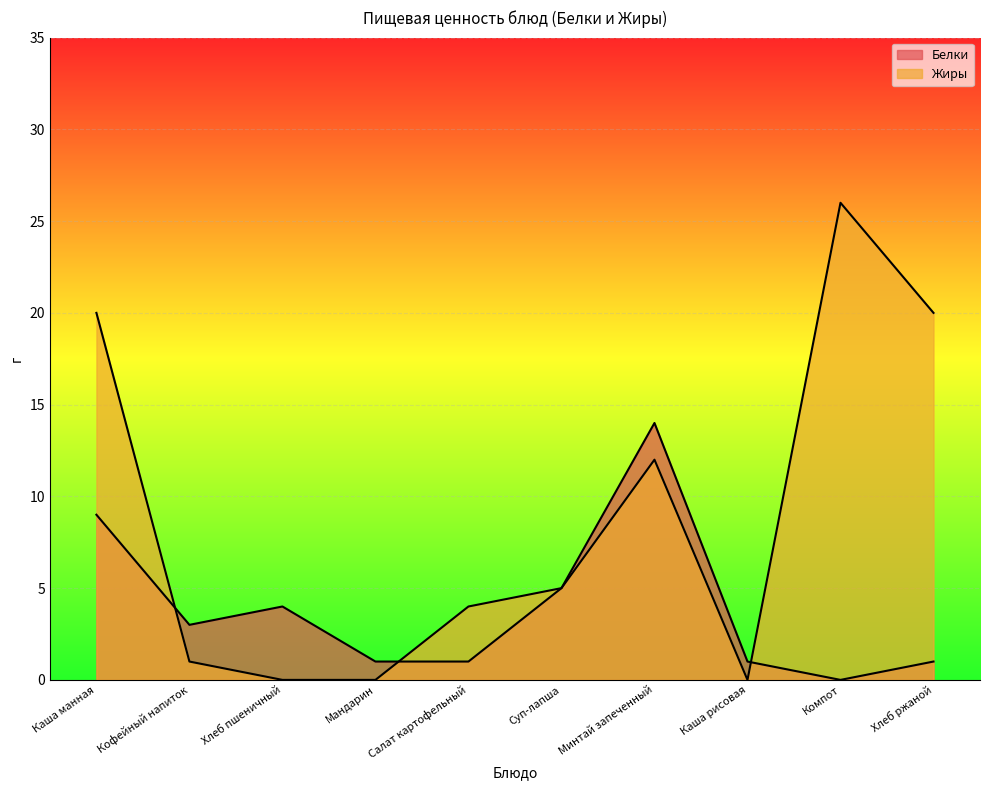

Is it true that Жиры equals 10 at Хлеб пшеничный?

False